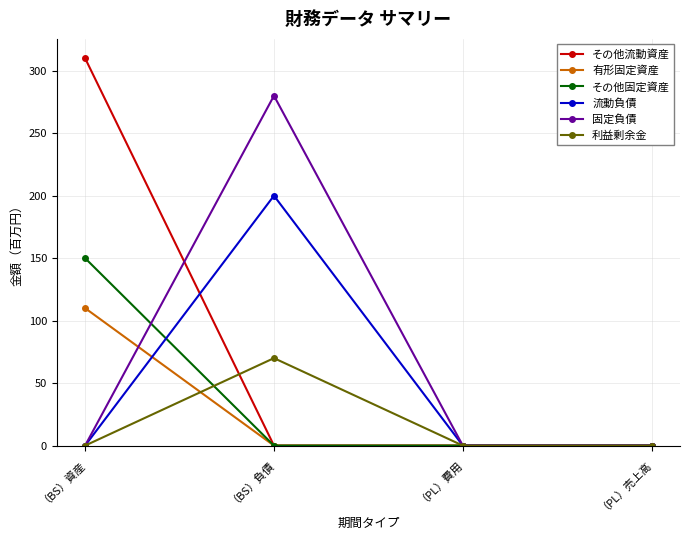

Which category has the highest value across all series?

（BS）資産